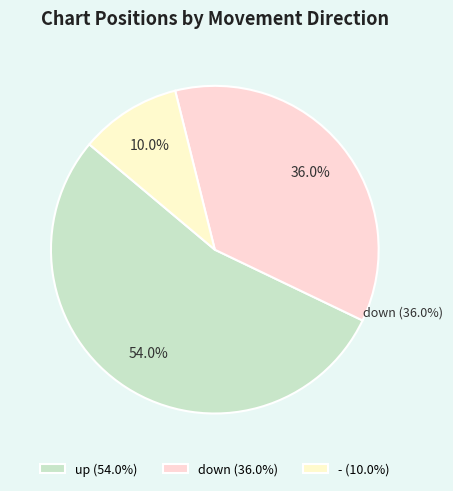

Approximately how many times larger is the value at down compared to -?

3.6